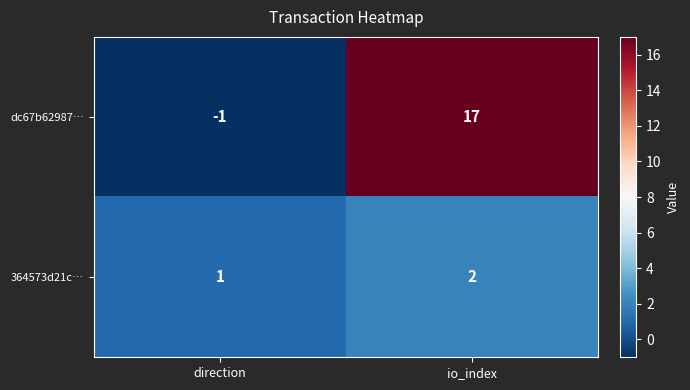

At how many categories does at least one series exceed 10?

1